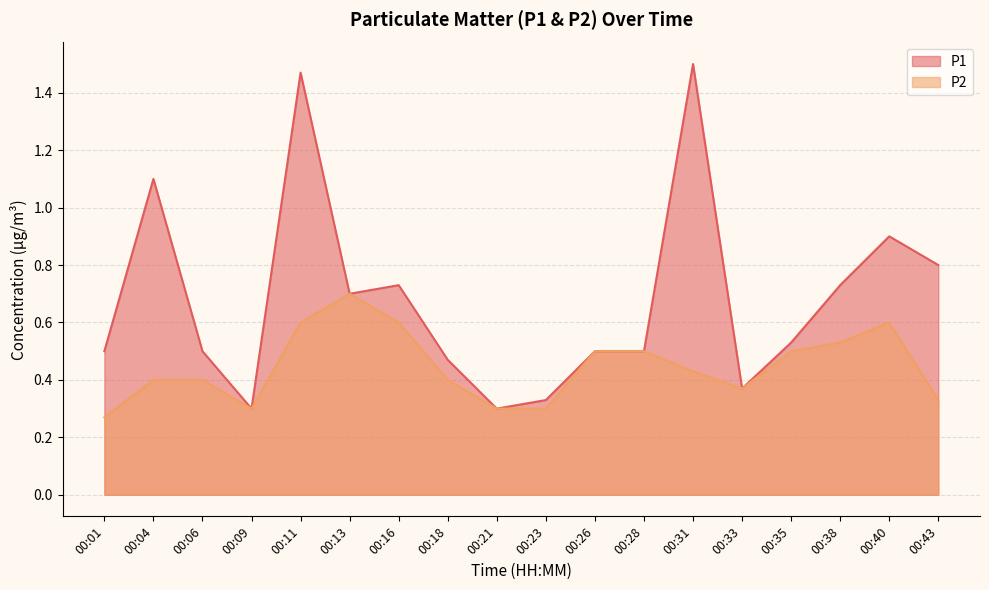

In P2, how many points are higher than both neighbors (excluding endpoints)?

2